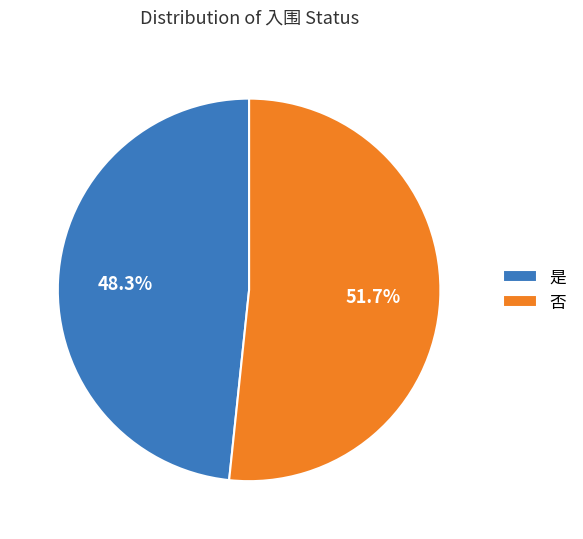

Rank the categories by value from highest to lowest.

否, 是